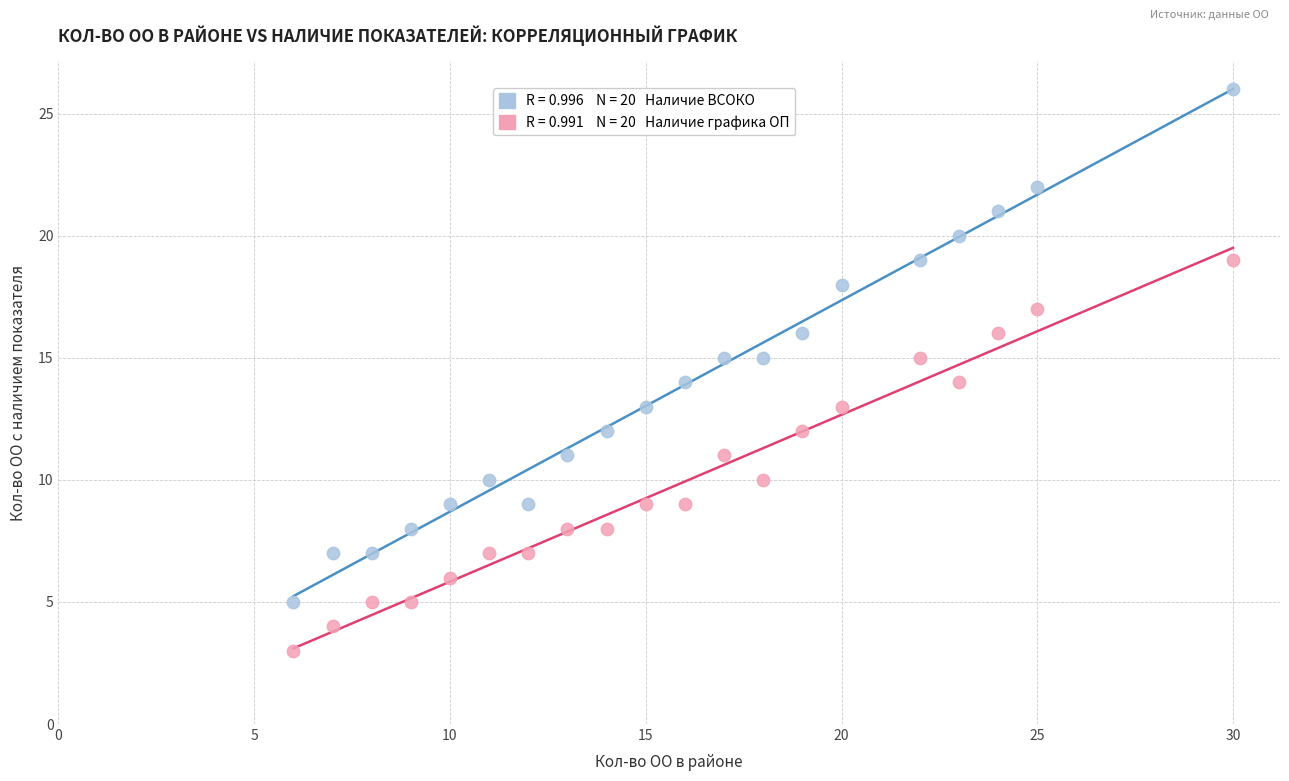

Across all data points, what is the range of Y values (max minus min)?

23